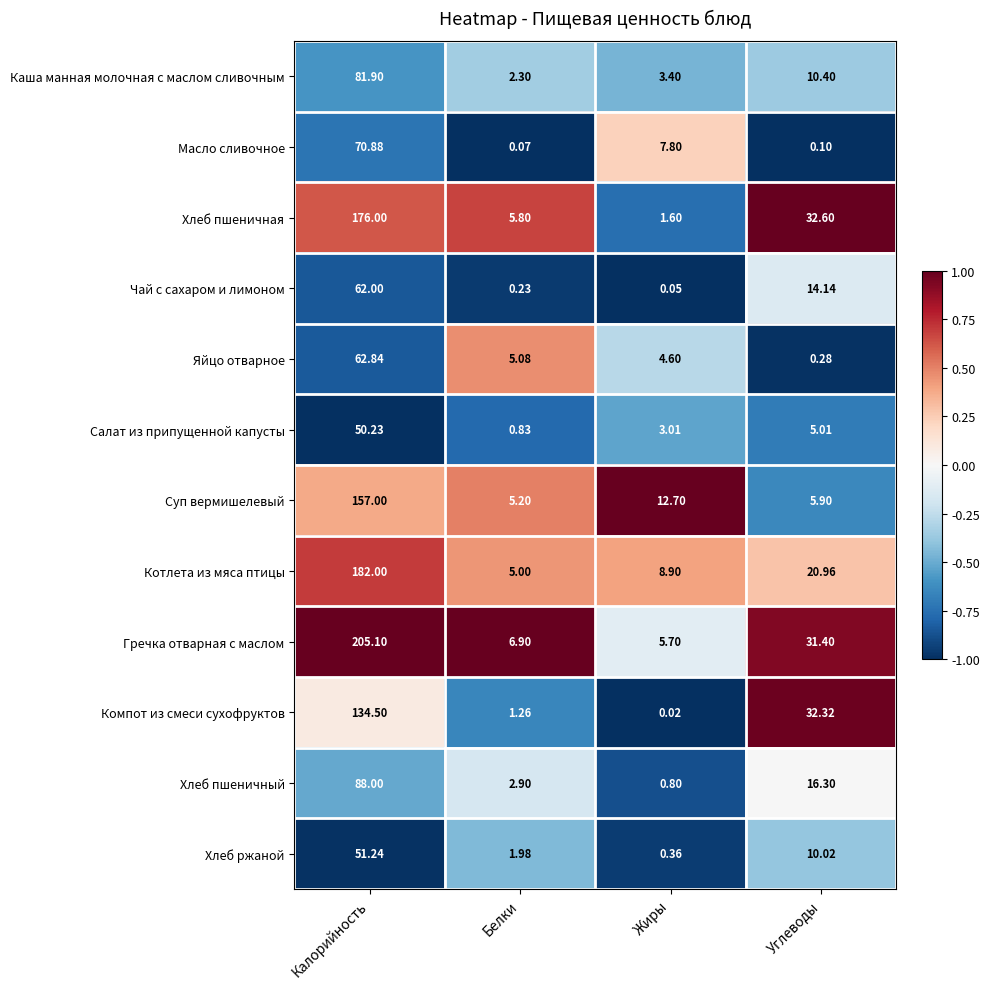

Which label corresponds to the smallest value in the chart?

Жиры